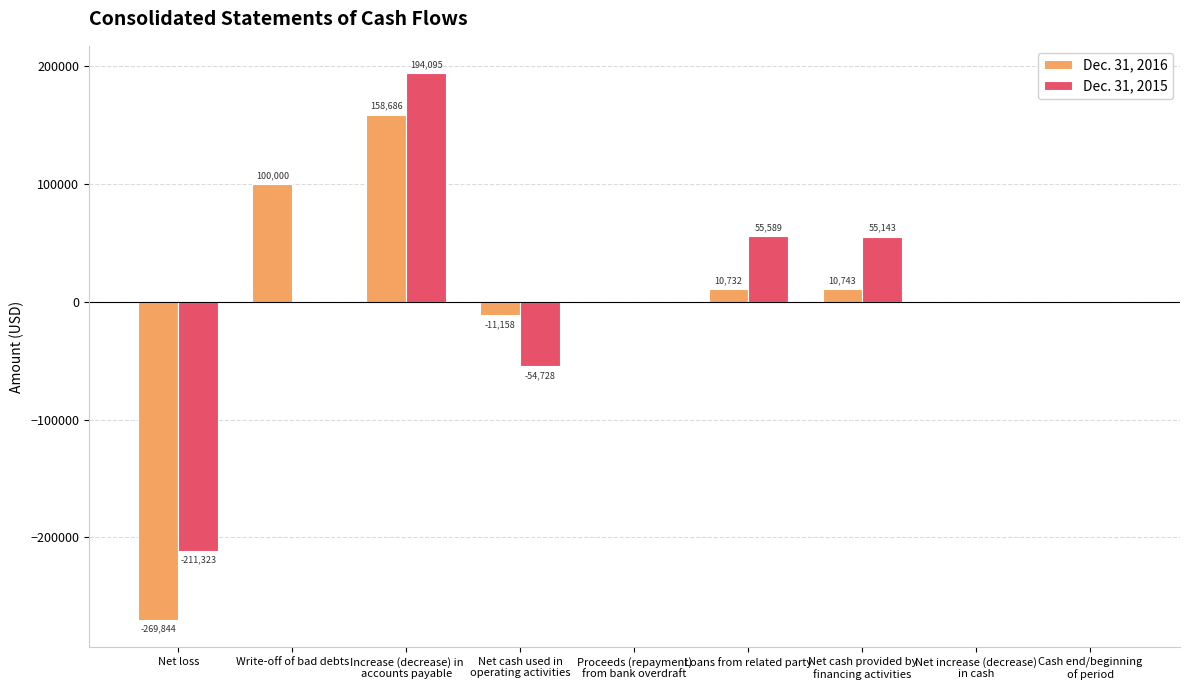

Which series has the largest total across all categories?

Dec. 31, 2015